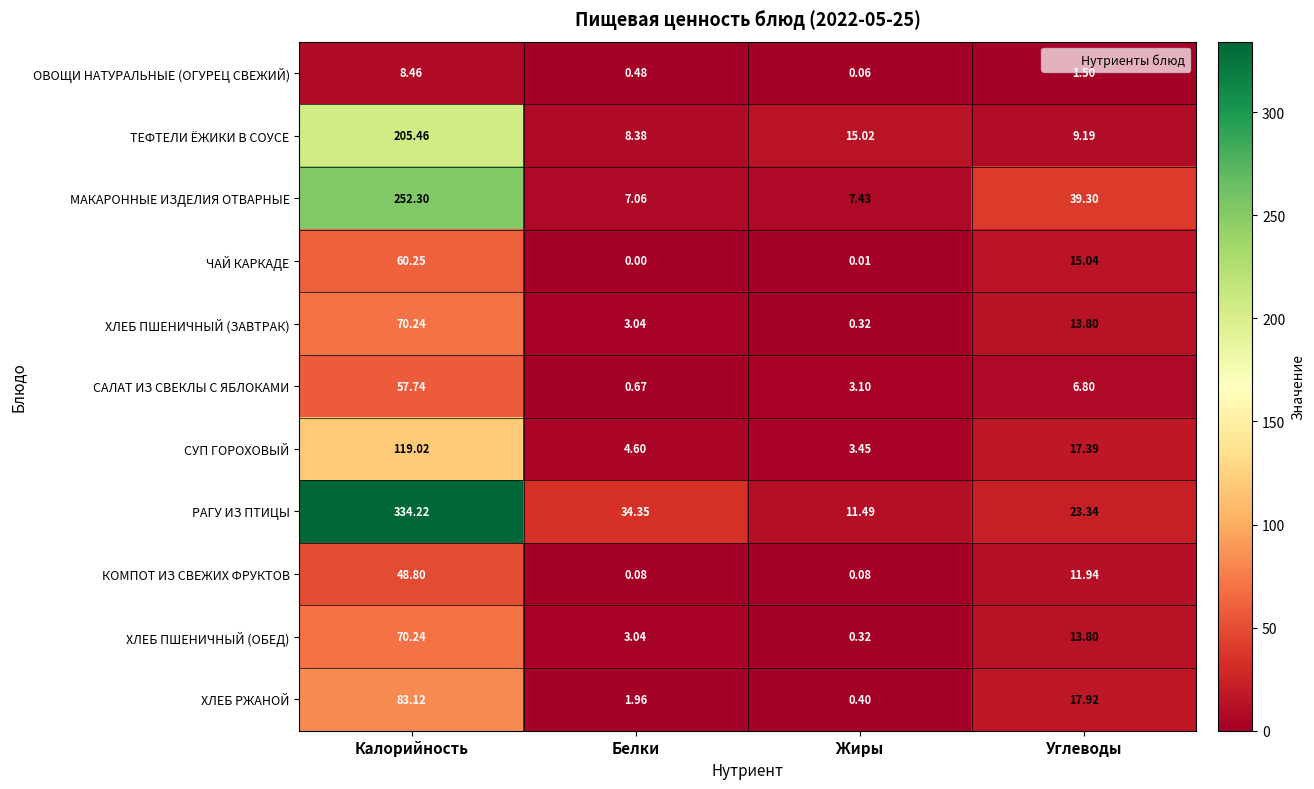

Is the value of ХЛЕБ РЖАНОЙ at Углеводы greater than the value of ТЕФТЕЛИ ЁЖИКИ В СОУСЕ at Калорийность?

No